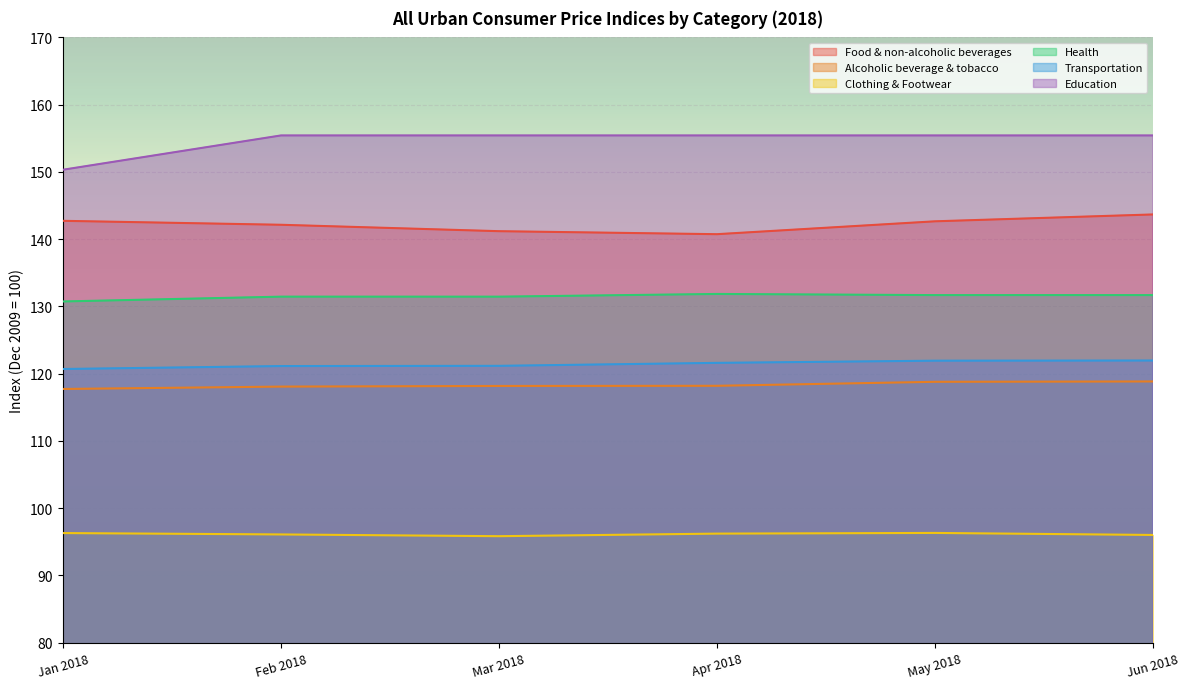

How many data points in Clothing & Footwear are less than 96?

1